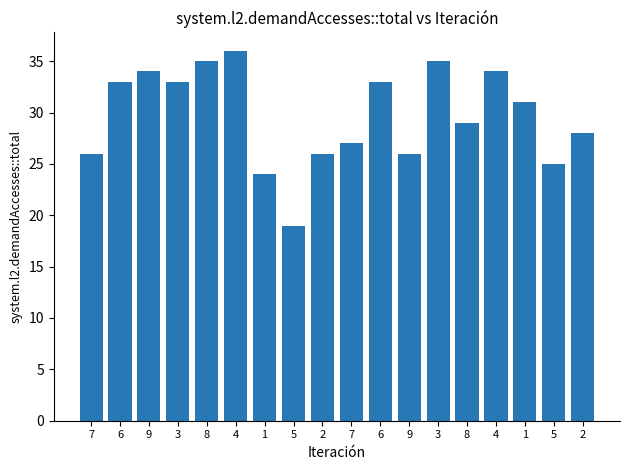

Does the chart contain any negative values?

No